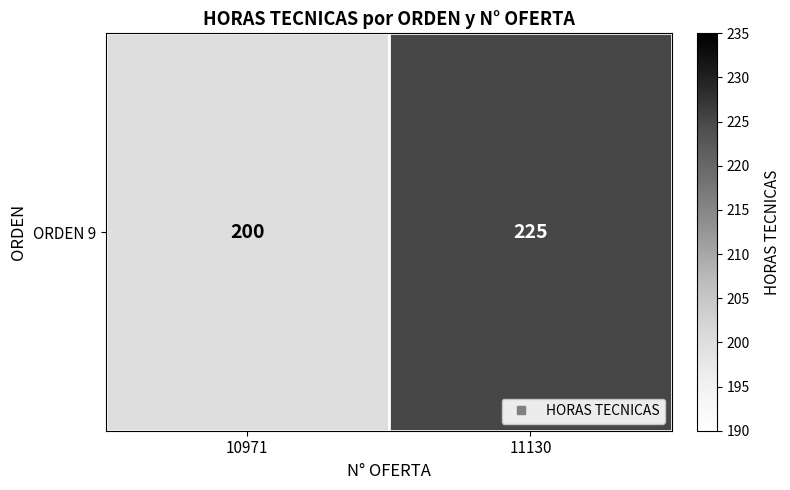

Reading left to right, transcribe all the data shown in this chart.

200	225